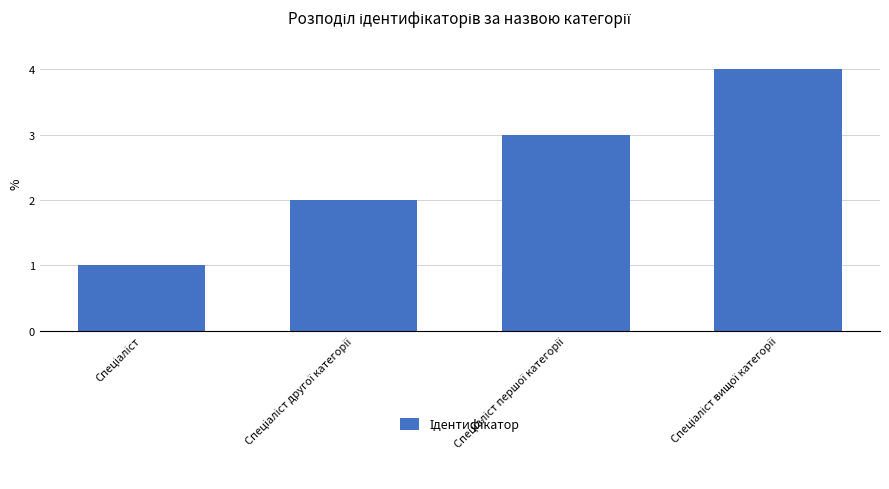

What is the maximum value shown in the chart?

4